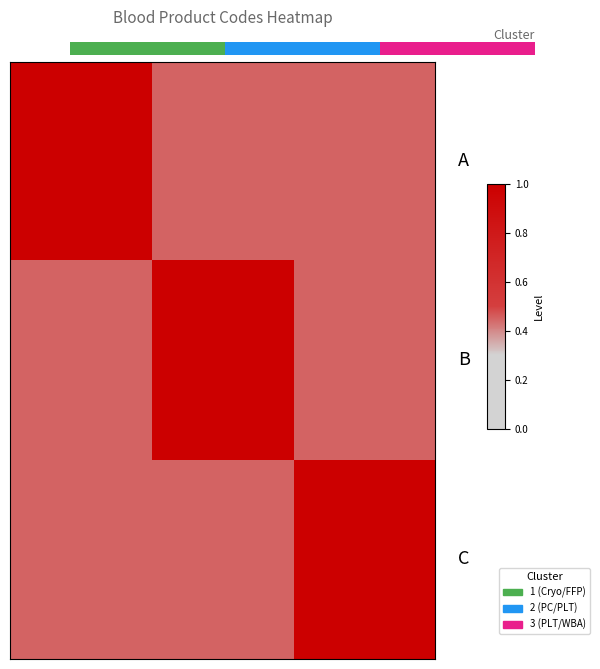

Count the number of categories in the chart.

15